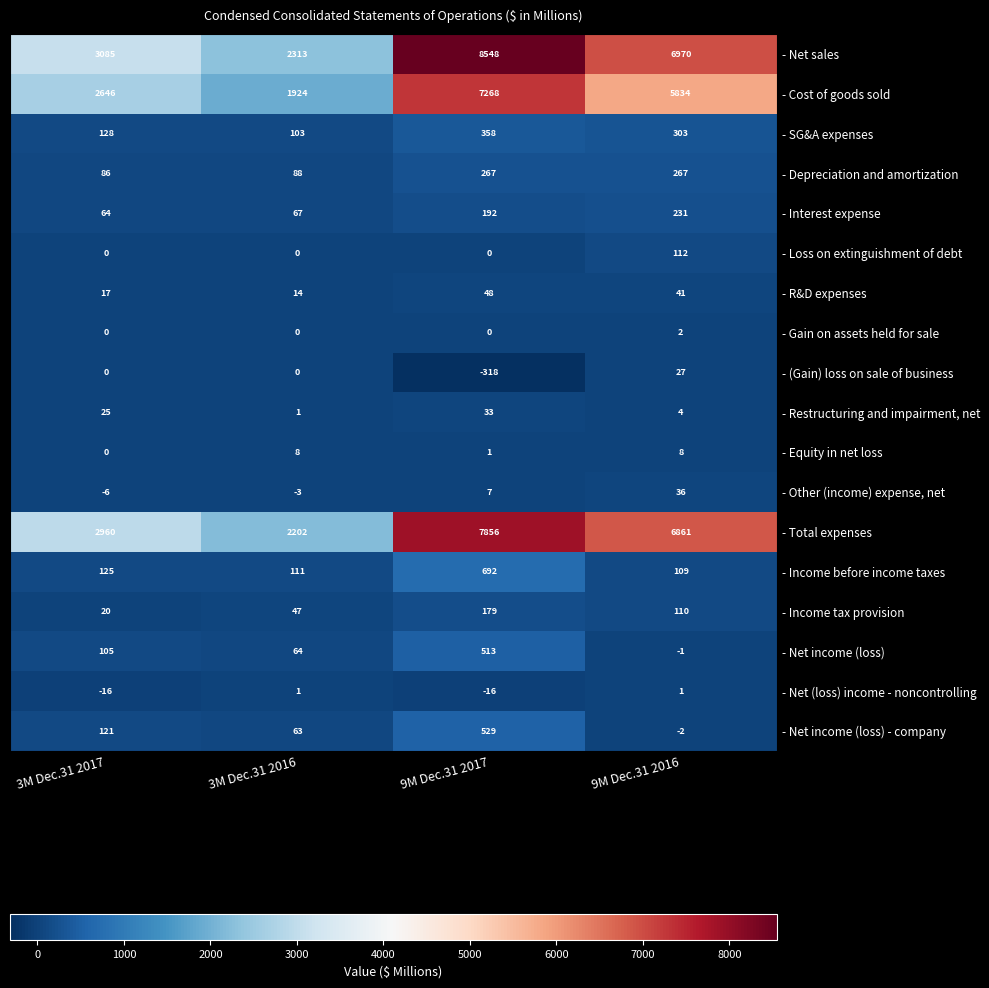

At how many categories does at least one series exceed 1368?

4